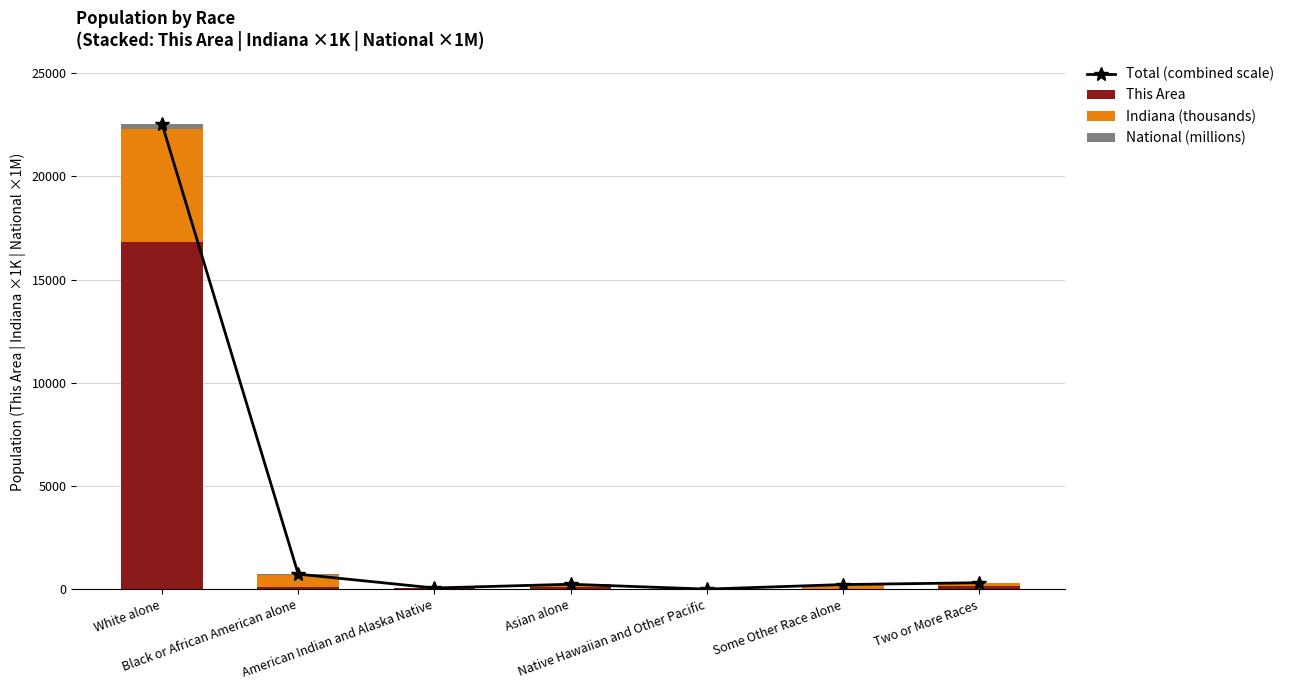

Are the bars horizontal?

No